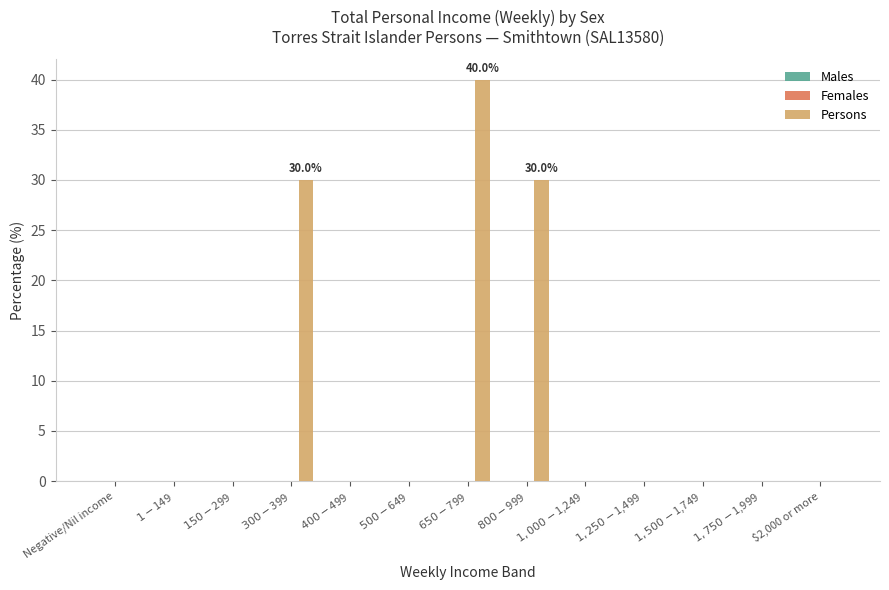

What is the greatest value displayed?

40